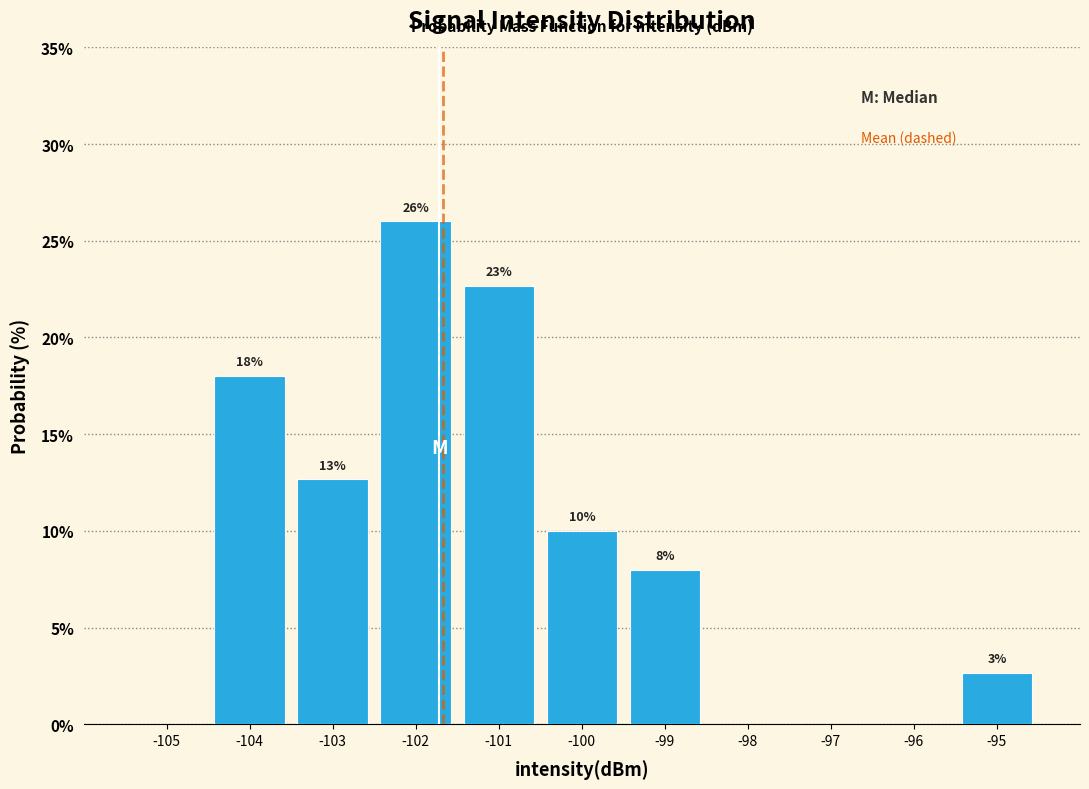

Which range on the x-axis has the tallest bar?

-102.5 to -101.5